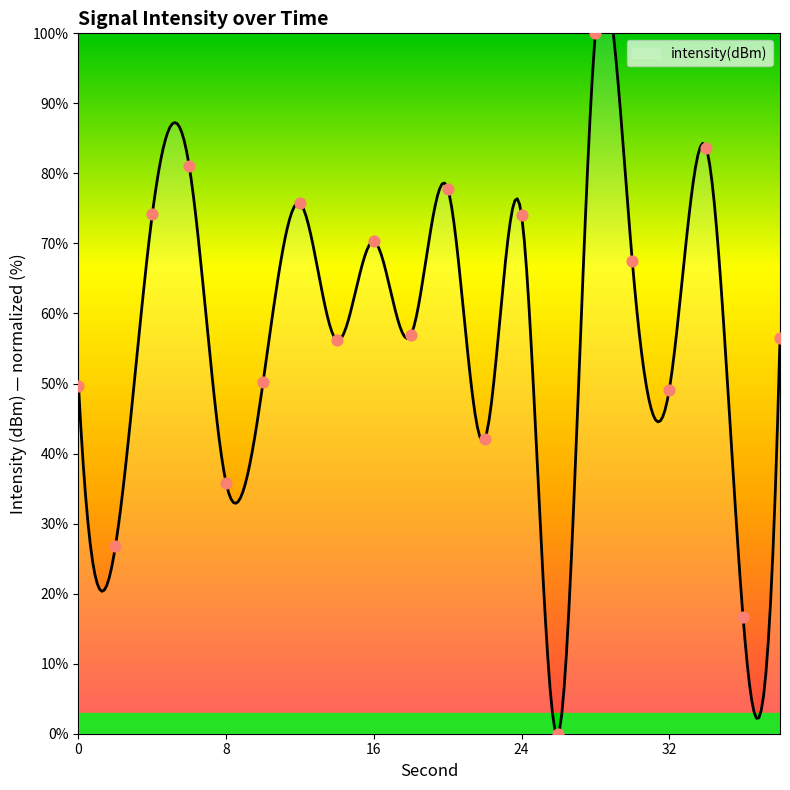

Approximately how many times larger is the value at 2 compared to 34?

0.3